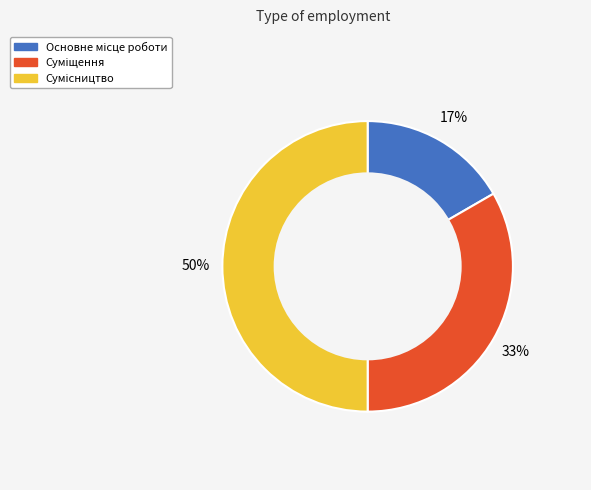

To the nearest percent, what is the average slice percentage?

33%